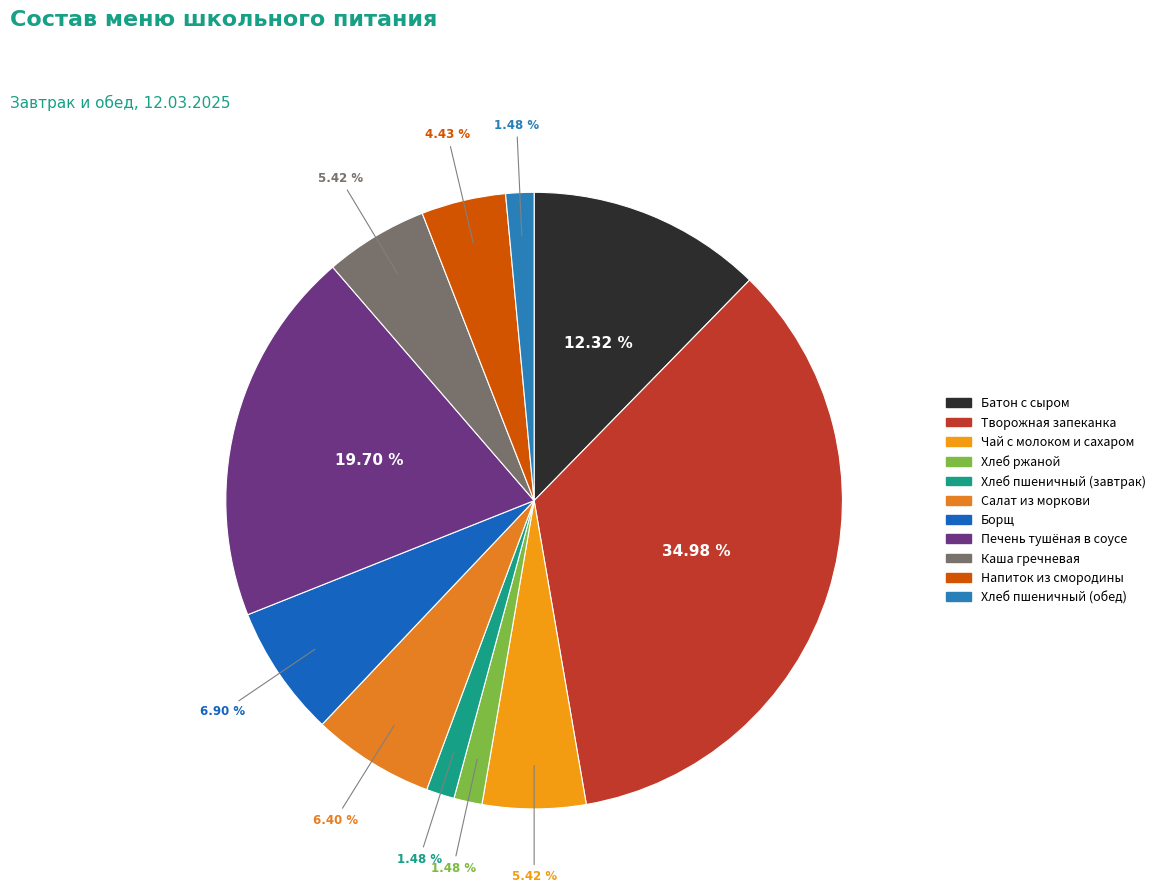

How many slices are in this pie chart?

11